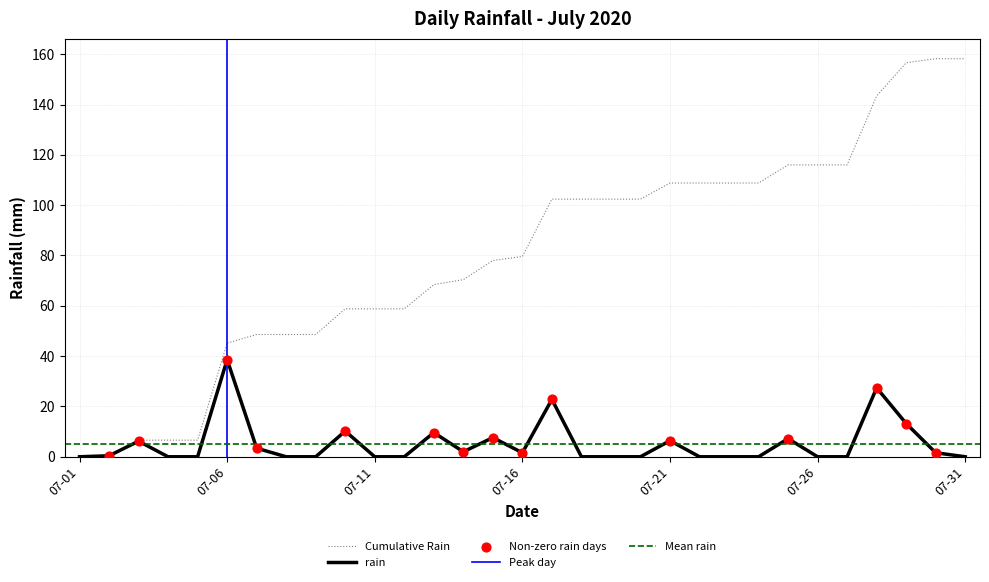

What is the maximum value for rain?

38.6